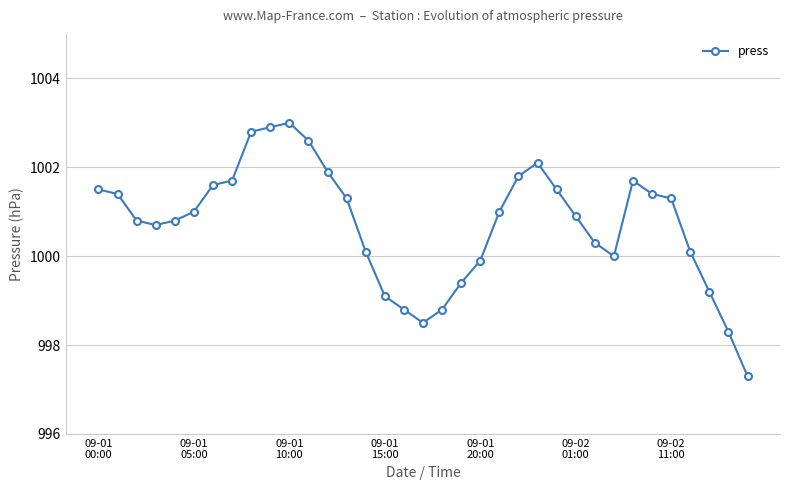

What is the value of the 24th point from the left?

1002.1